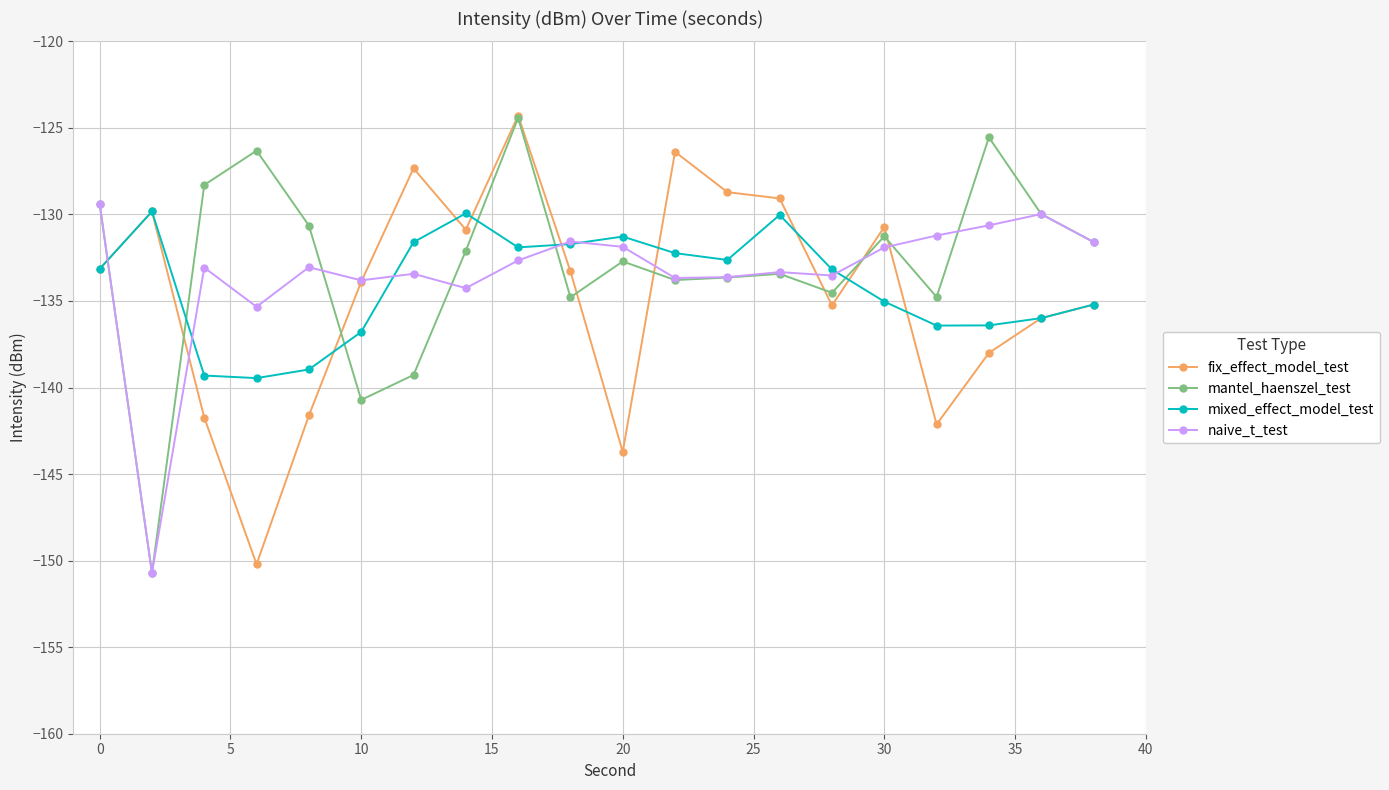

True or false: fix_effect_model_test and naive_t_test cross at least once.

True